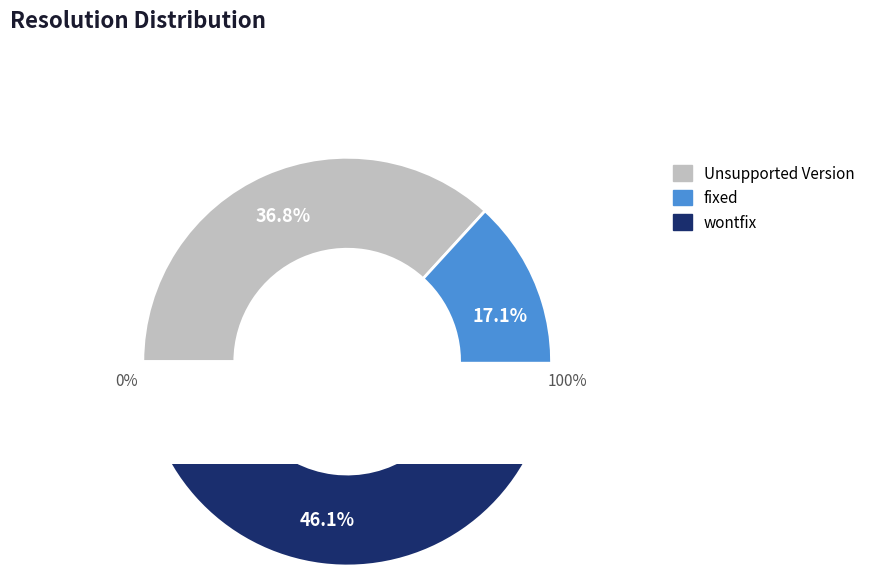

True or false: fixed accounts for 17% of the total.

True